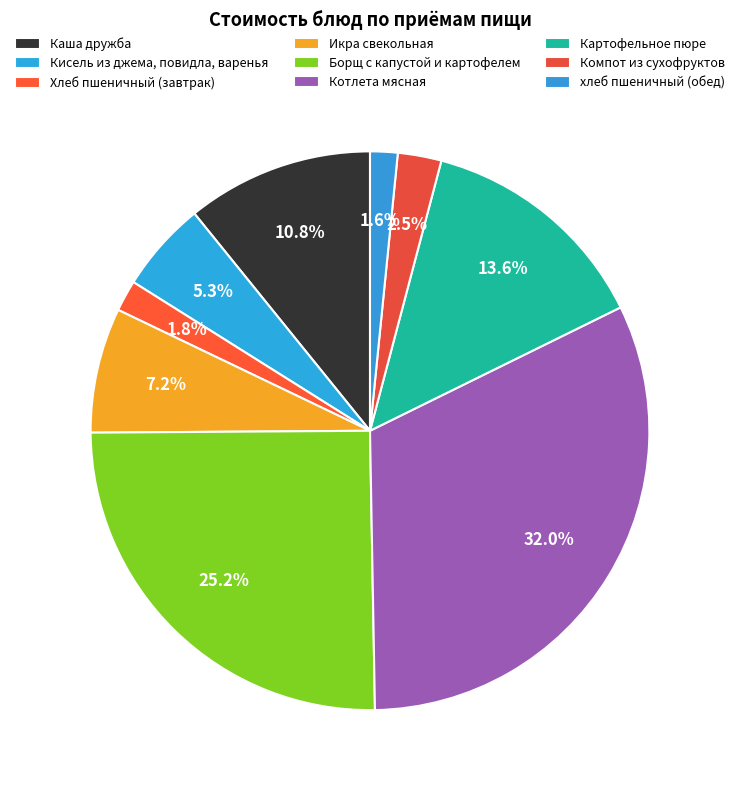

To the nearest percent, what is the difference between the largest and smallest slice percentages?

30%